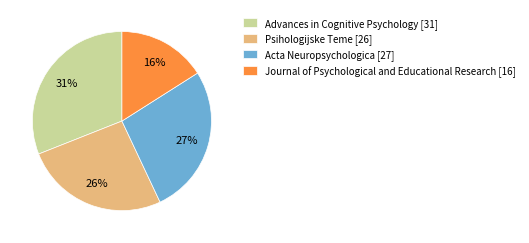

To the nearest percent, what is the combined percentage of Psihologijske Teme and Journal of Psychological and Educational Research?

42%